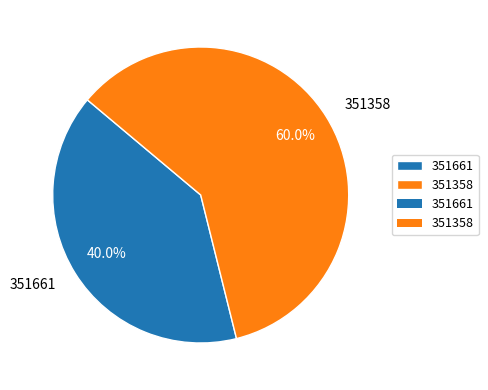

To the nearest percent, what is the difference between the largest and smallest slice percentages?

20%